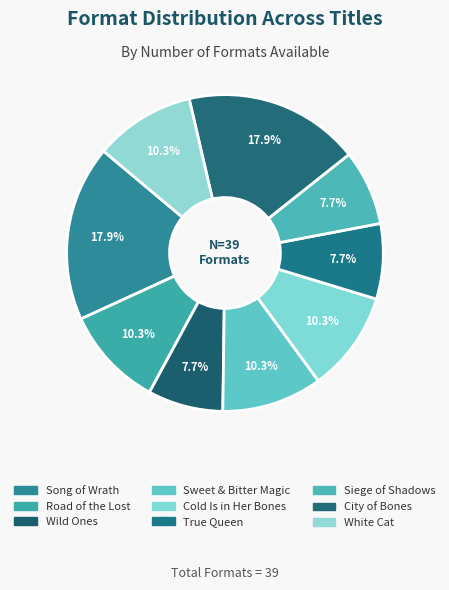

Combined, do Wild Ones and Sweet & Bitter Magic account for over 50%?

No